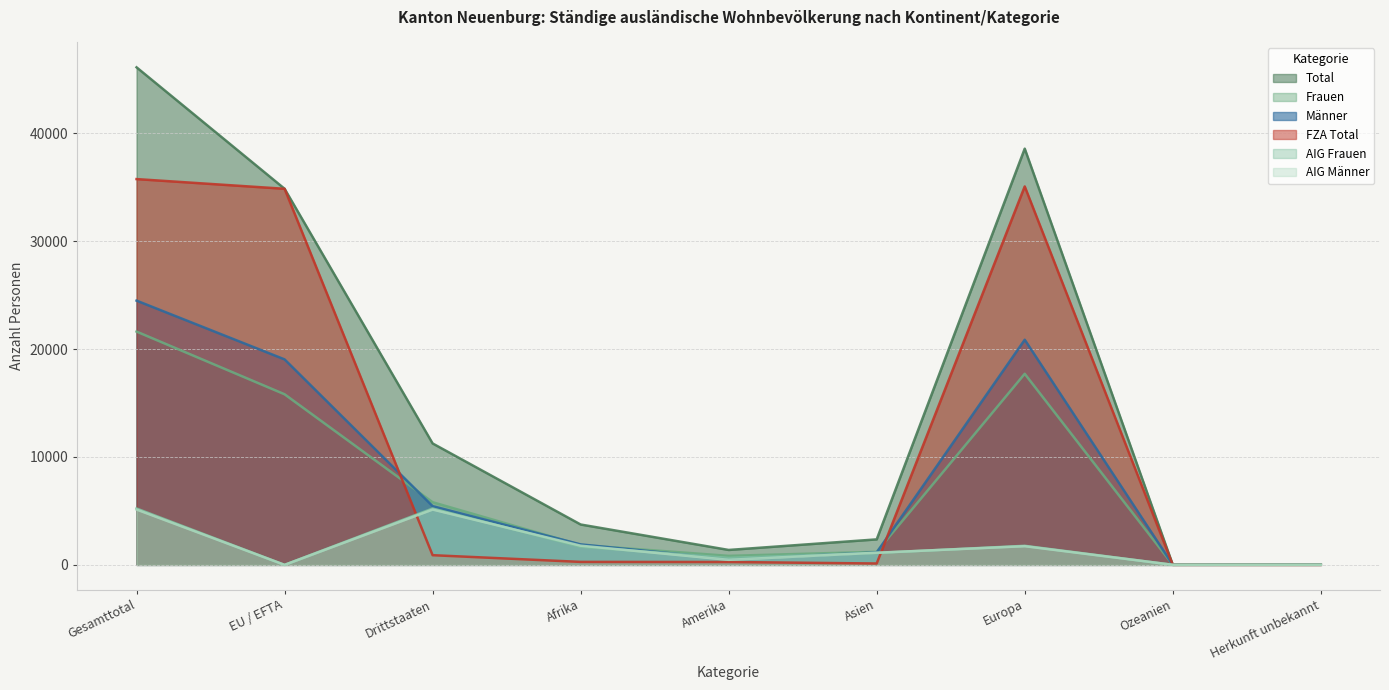

Which series ends up on top after the final intersection of Männer and Frauen?

Männer